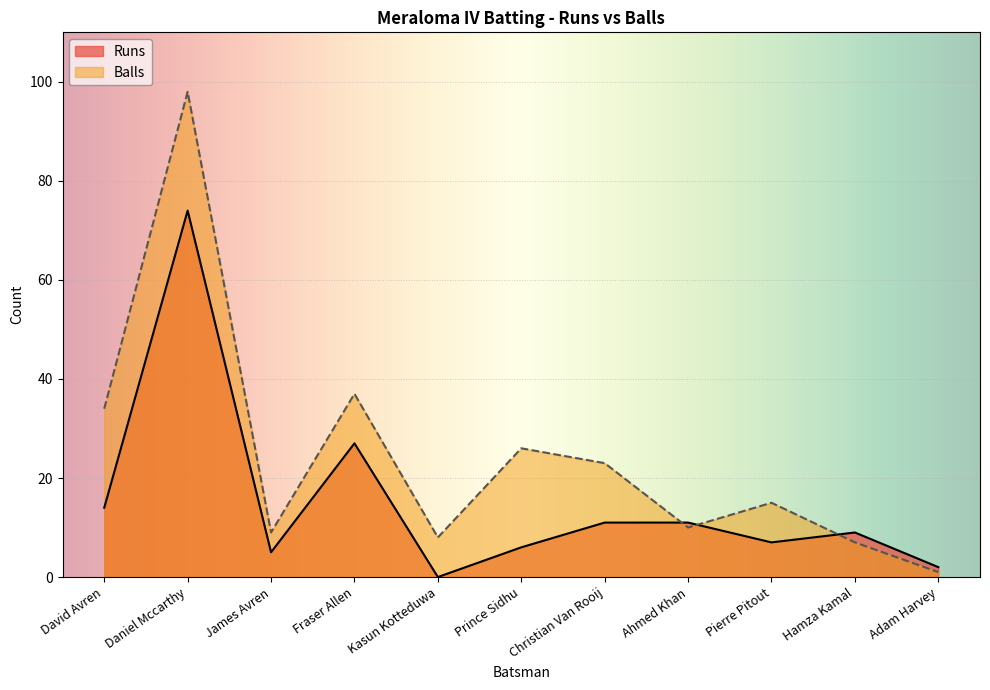

What is the highest value of the Balls series?

98